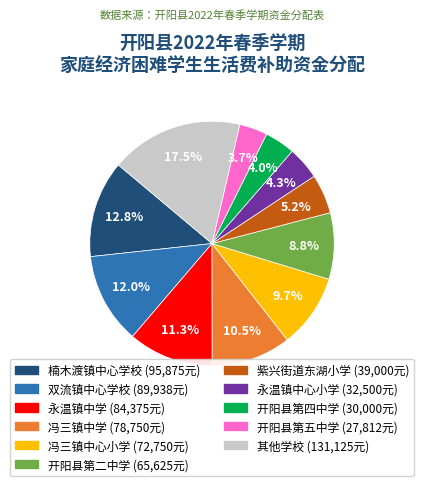

How many slices are in this pie chart?

11